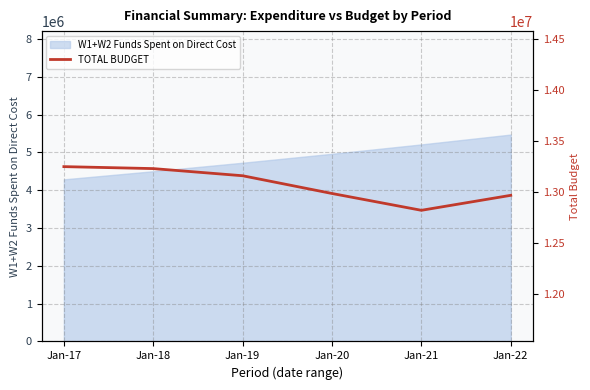

True or false: the data has more than 0 interior local peaks.

False